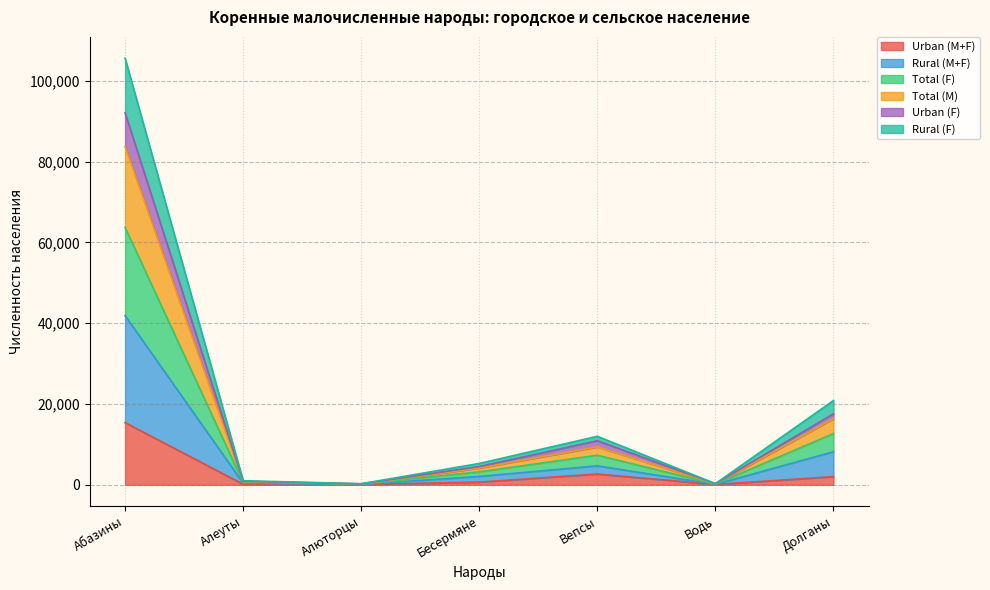

What is the smallest value displayed?

56